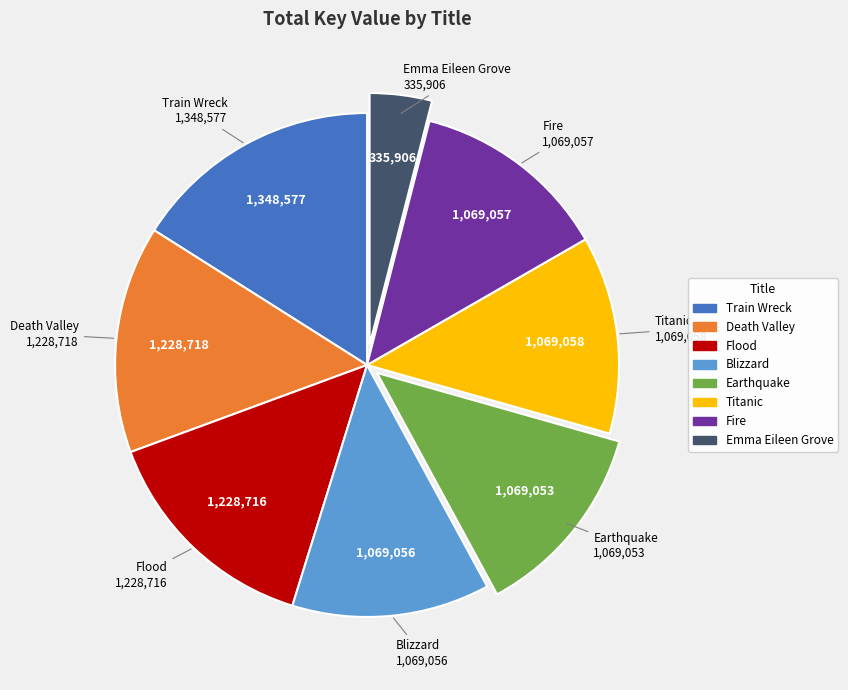

Is the sum of Fire and Emma Eileen Grove greater than half?

No